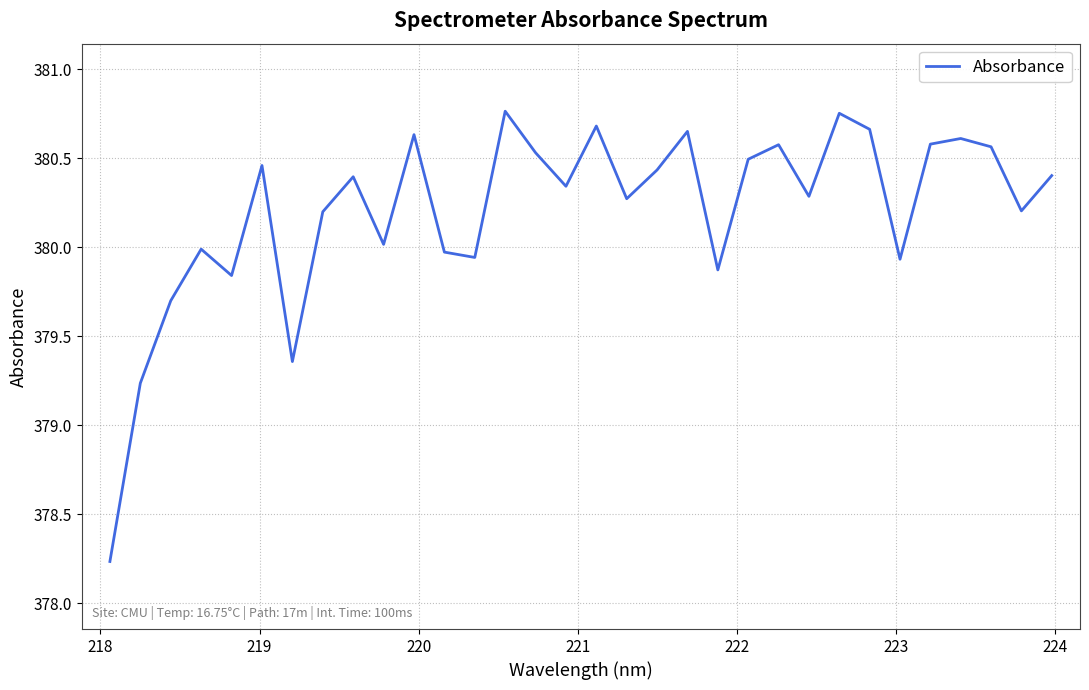

What is the difference between the maximum and minimum values?

2.5